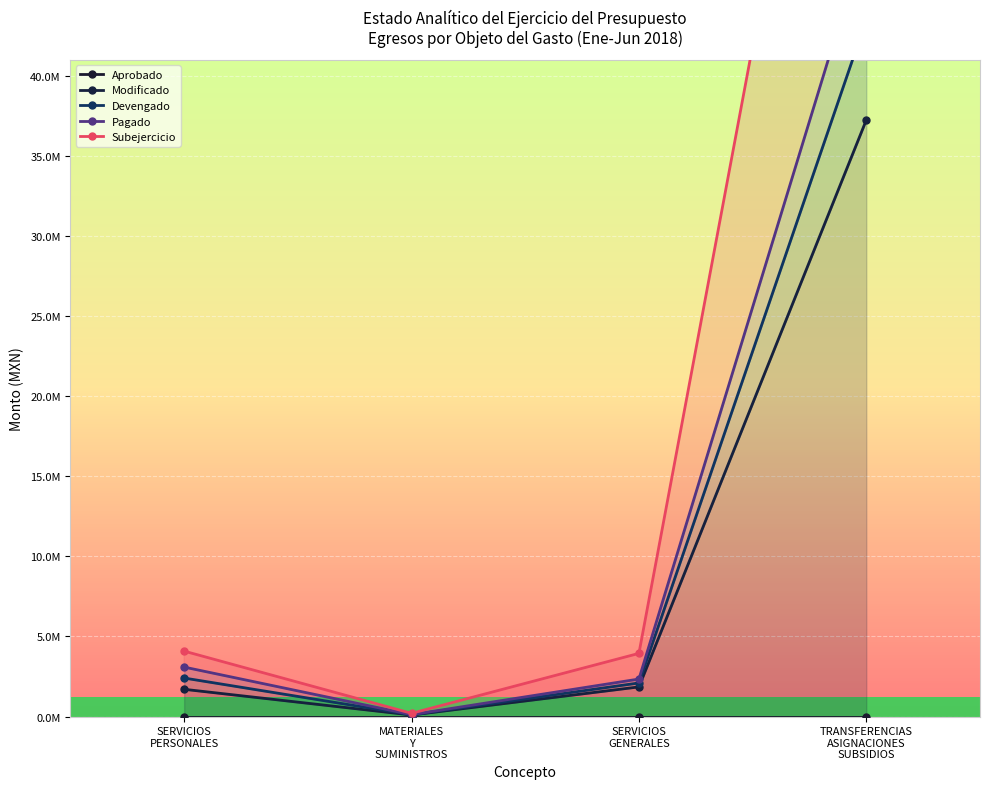

Which category has the lowest value in the Subejercicio series?

MATERIALES Y SUMINISTROS